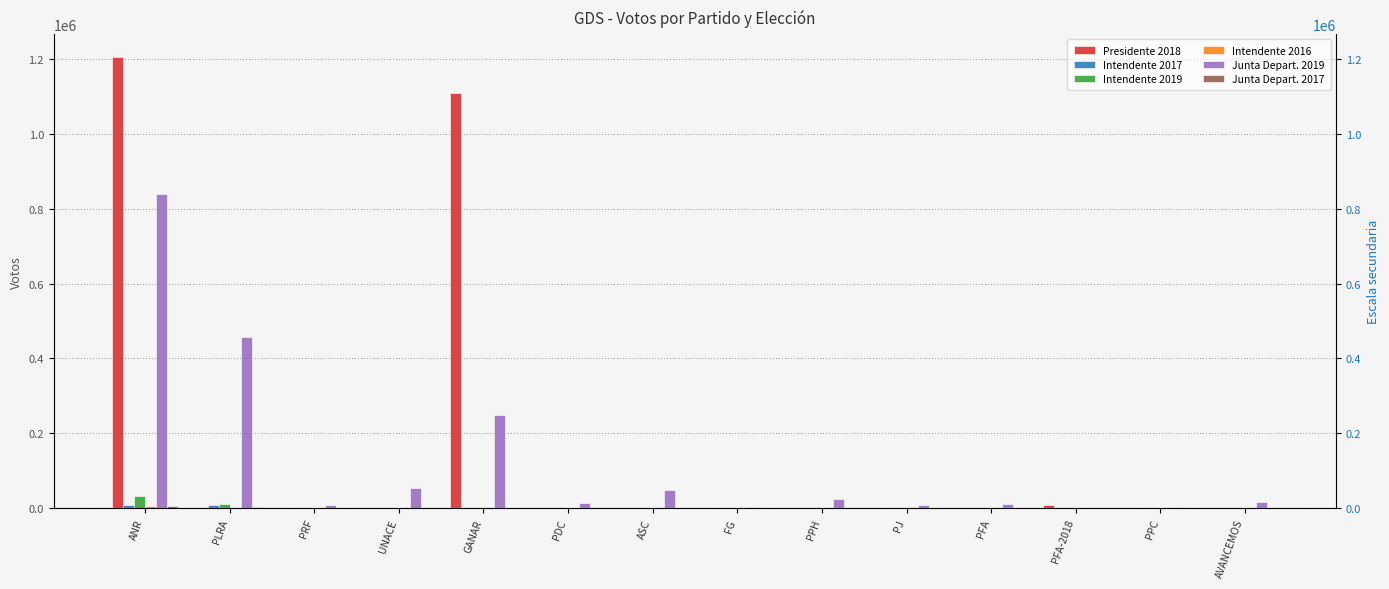

The Intendente 2017 series shows 6072 at PFA-2018. True or false?

False